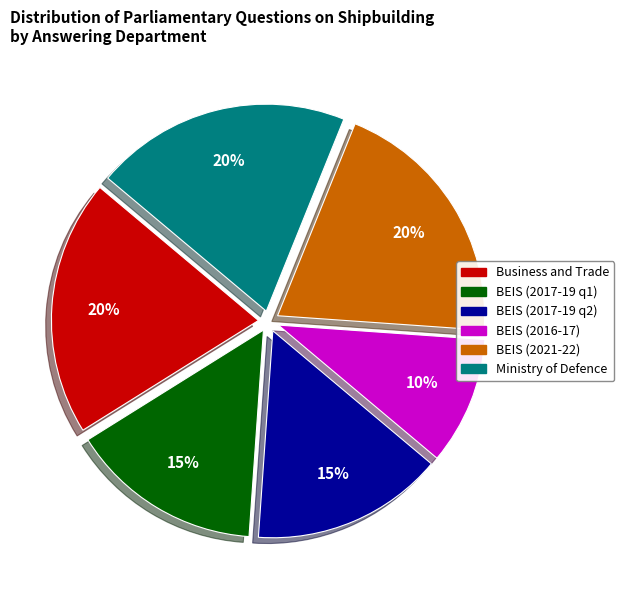

Is it true that BEIS (2021-22) is 9% of the pie?

False